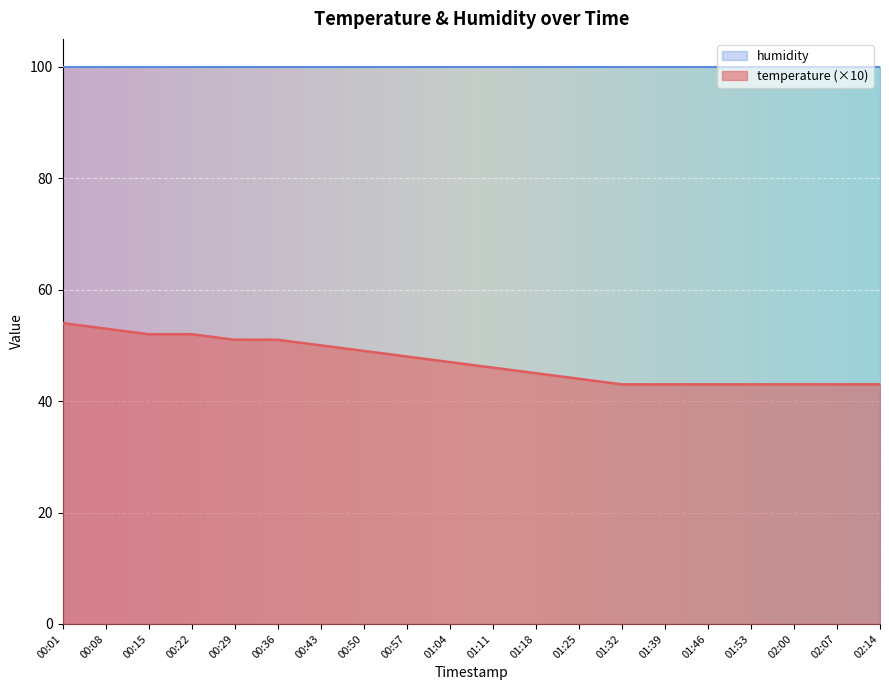

Reading left to right, what are all the values shown in this chart?

54	53	52	52	51	51	50	49	48	47	46	45	44	43	43	43	43	43	43	43